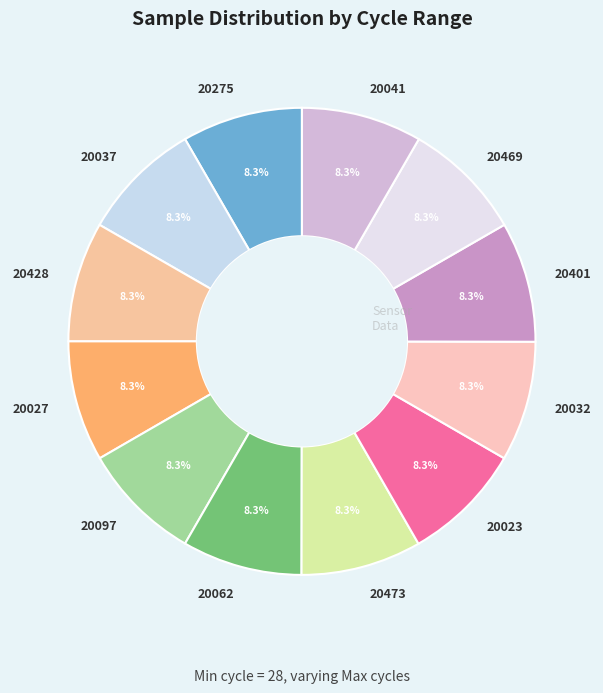

Is there any slice that represents more than half of the pie?

No